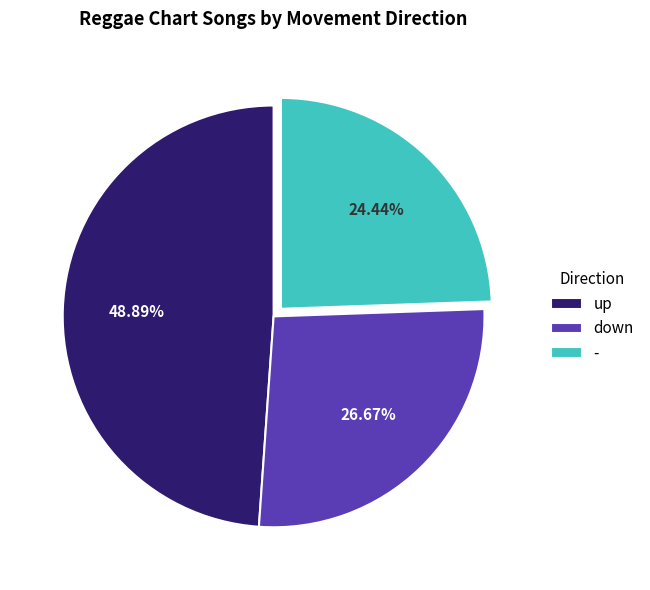

To the nearest percent, what percentage of the pie is down?

27%